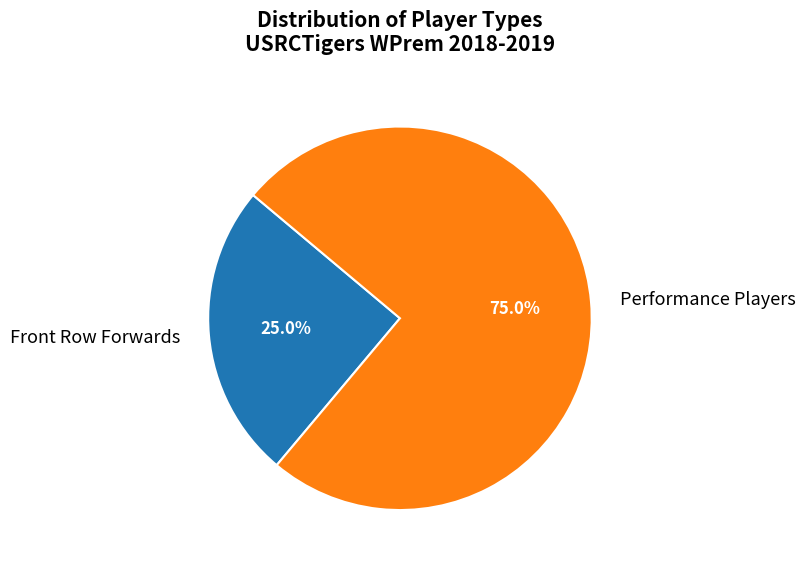

Does Performance Players represent more than half of the total?

Yes